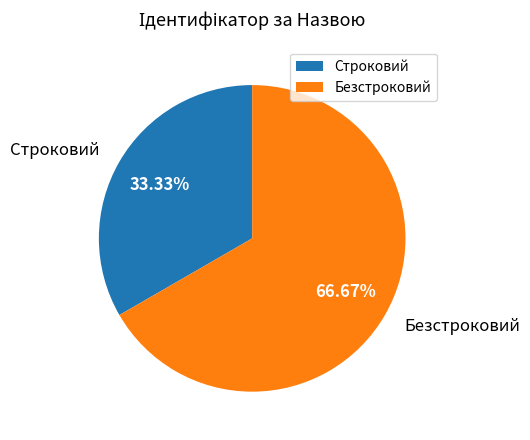

How many slices are in this pie chart?

2